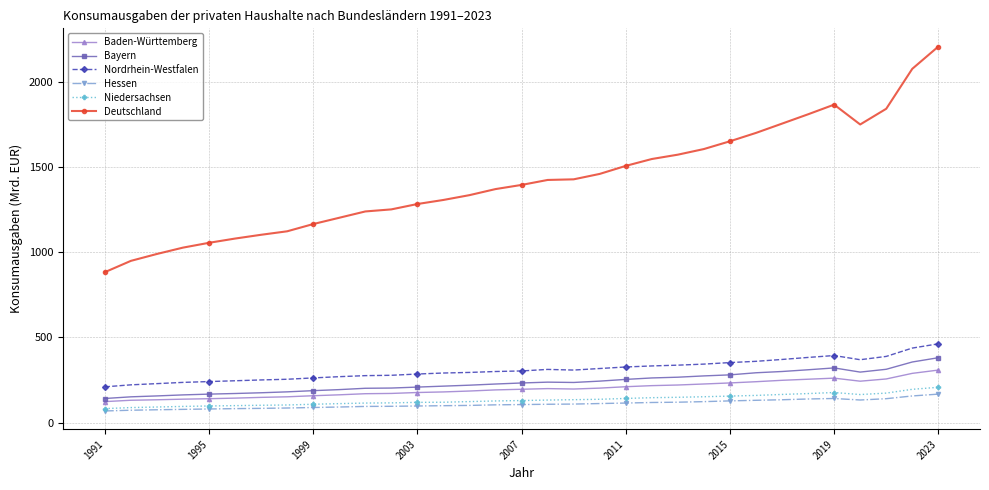

True or false: Nordrhein-Westfalen and Baden-Württemberg cross at least once.

False